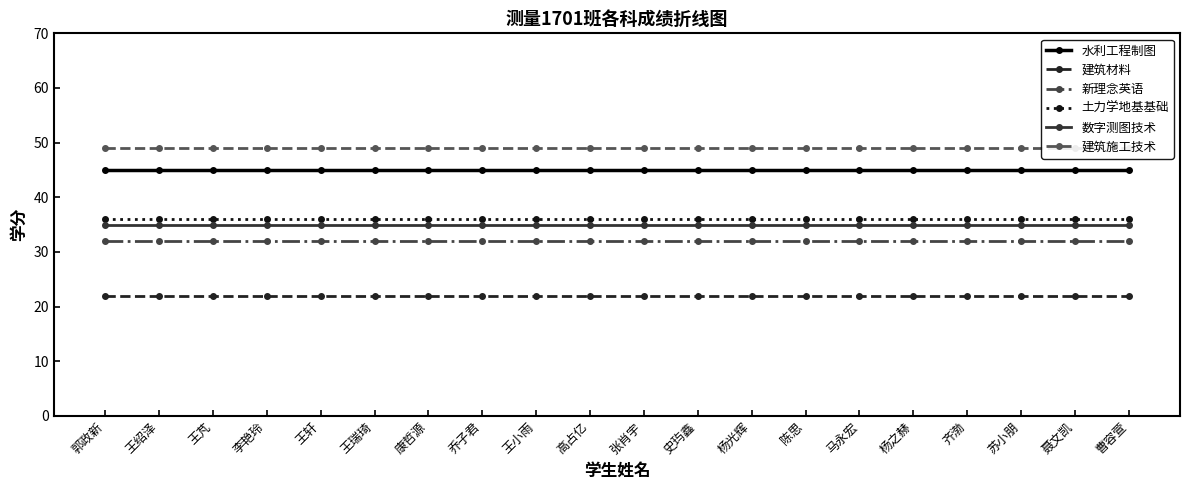

Is the value of 水利工程制图 at 王轩 greater than the value of 土力学地基基础 at 陈思?

Yes